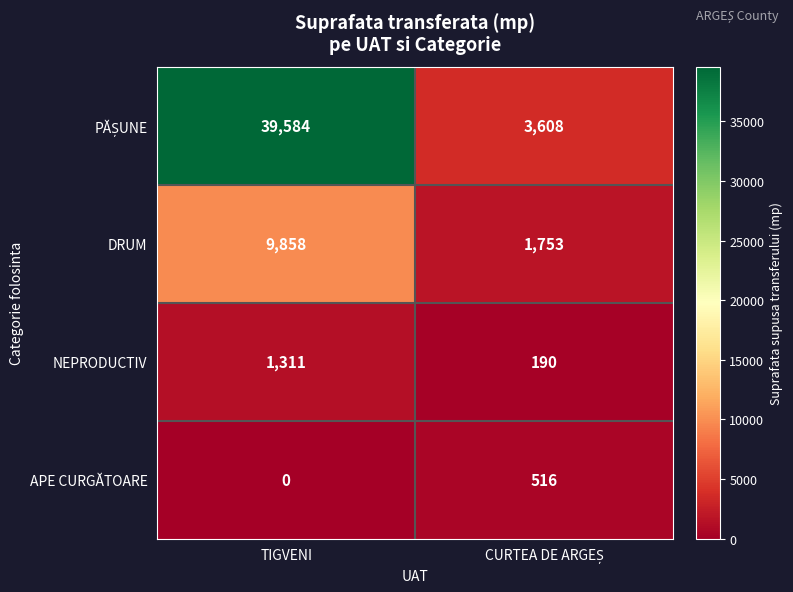

What is the difference between the maximum and minimum values in the APE CURGĂTOARE series?

516